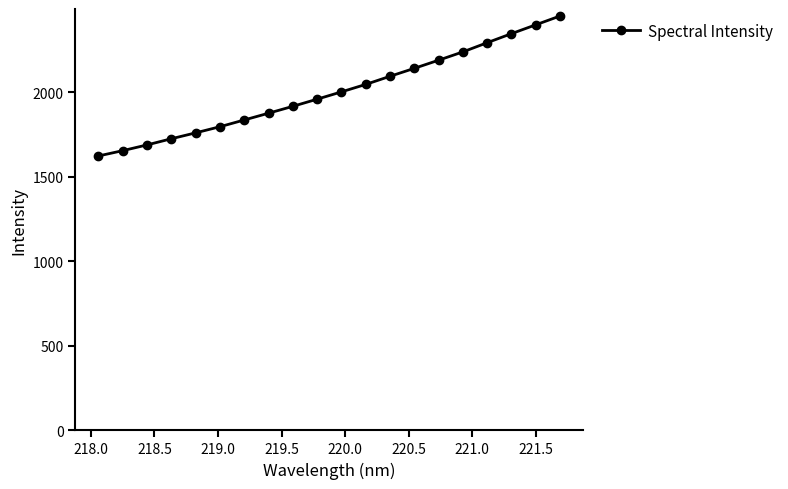

What is the difference between the maximum and second lowest values?

796.3